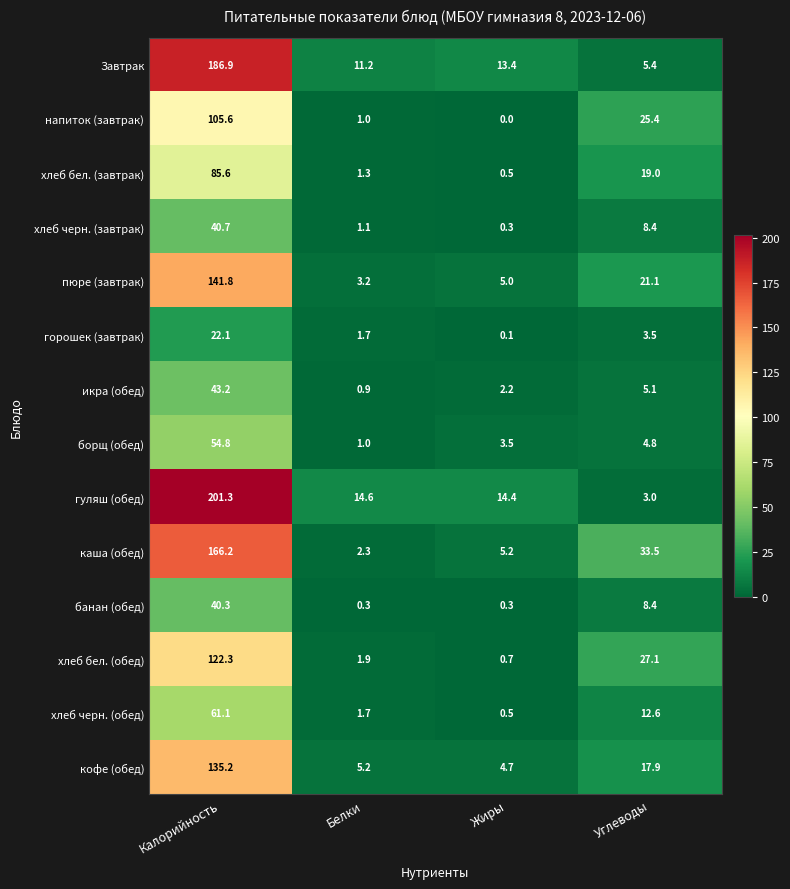

At which category does the chart reach its peak across all series?

Калорийность